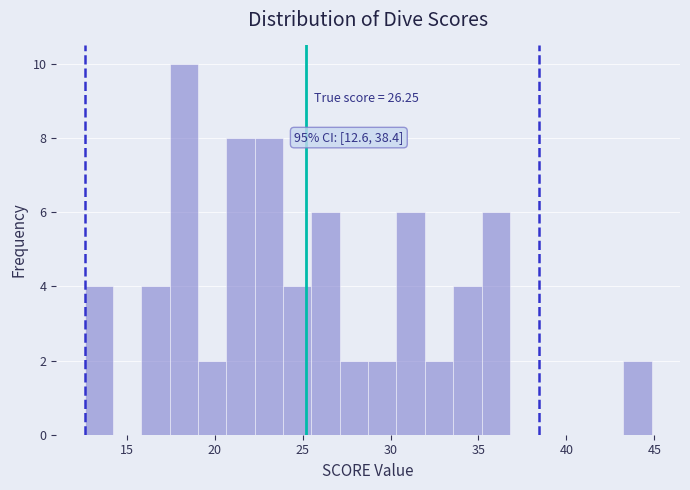

Around what value on the x-axis is the tallest bar? Give the approximate position of its centre, as read against the axis.

18.0